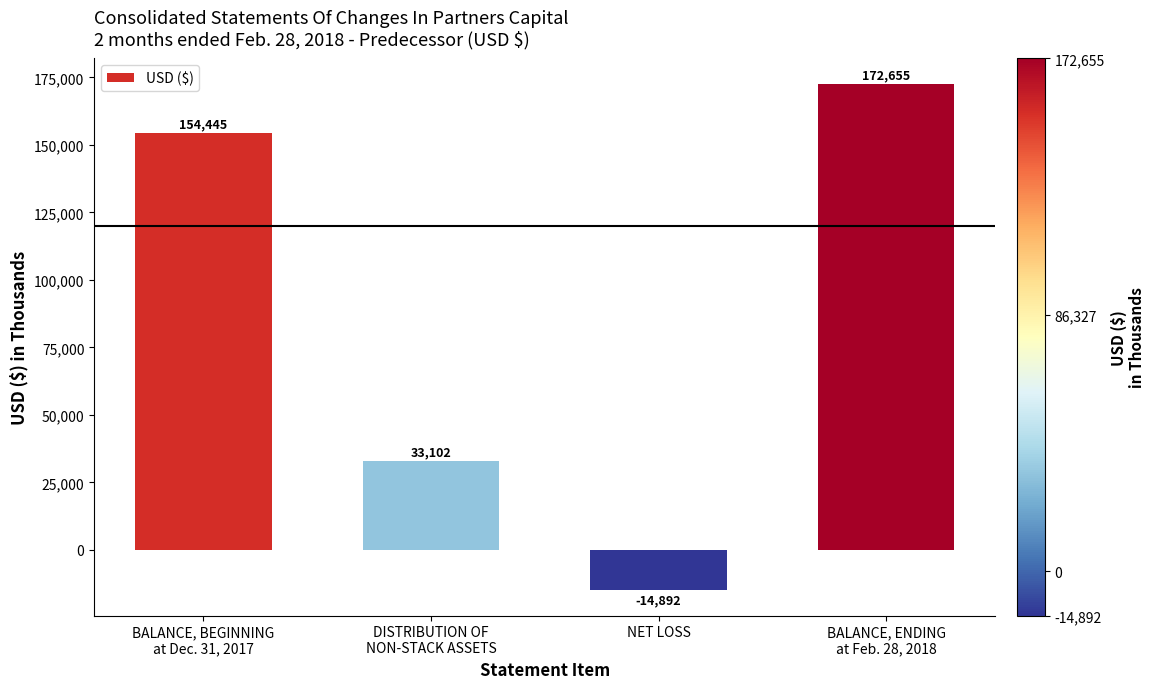

What is the difference between the maximum and minimum values?

187547